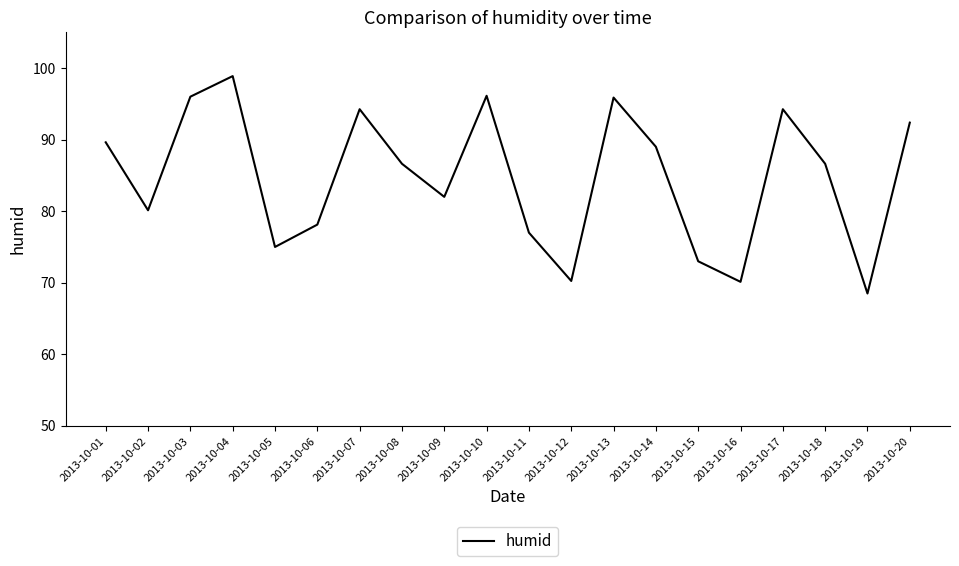

What is the difference between the values at 2013-10-04 and 2013-10-17?

4.6